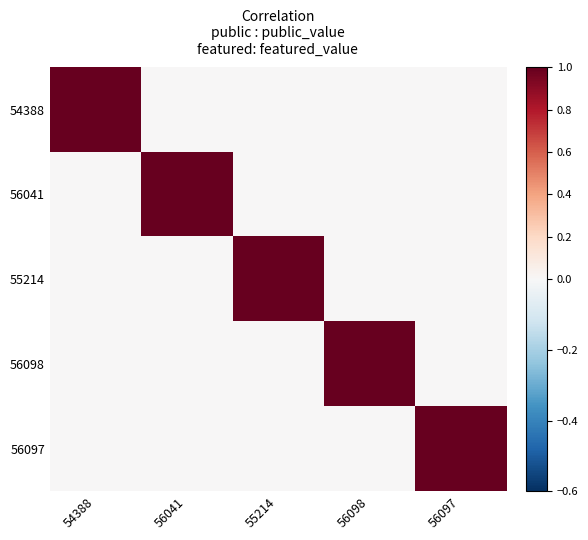

Reading left to right, extract all data points from this chart.

54388: 54388=1	56041=0	55214=0	56098=0	56097=0
56041: 54388=0	56041=1	55214=0	56098=0	56097=0
55214: 54388=0	56041=0	55214=1	56098=0	56097=0
56098: 54388=0	56041=0	55214=0	56098=1	56097=0
56097: 54388=0	56041=0	55214=0	56098=0	56097=1